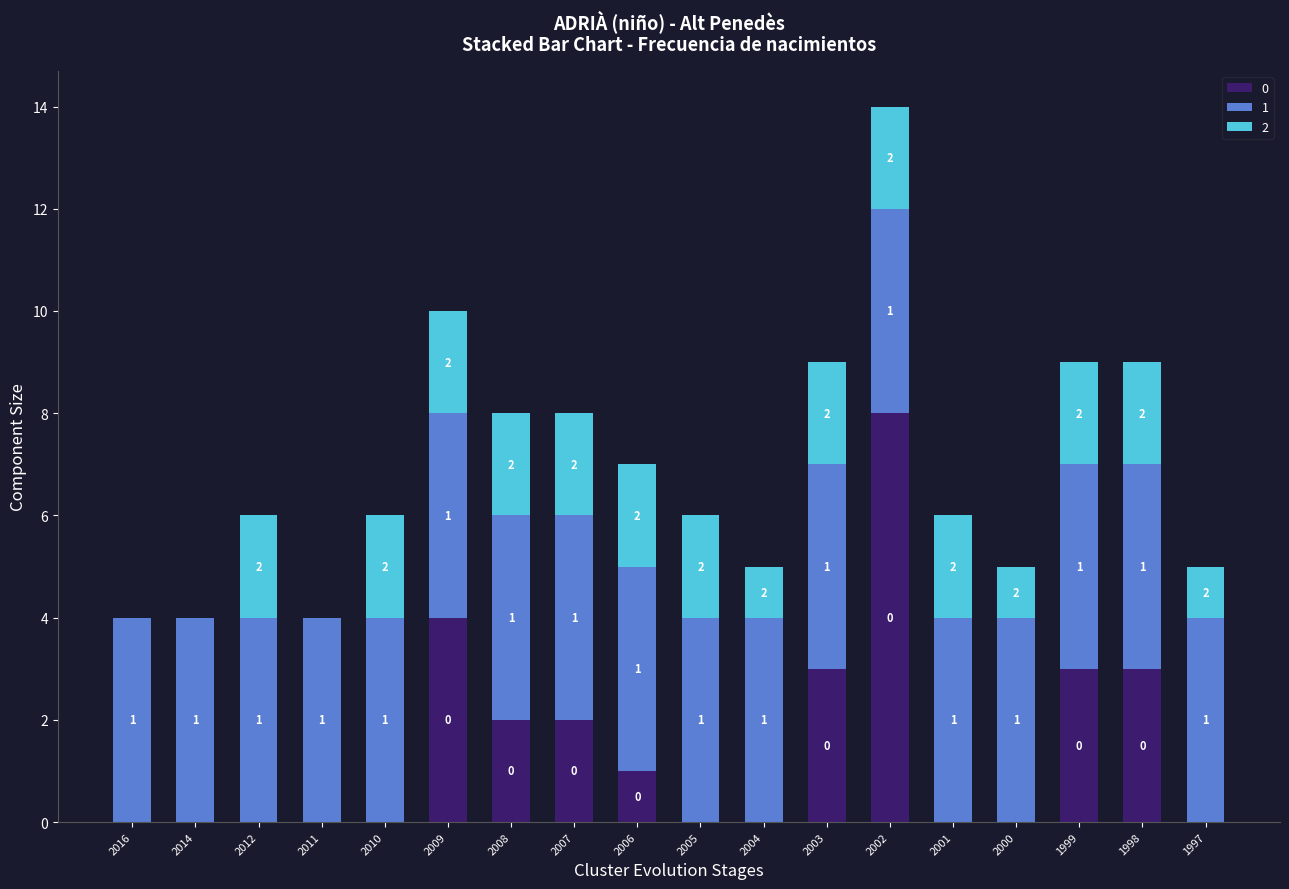

Which category has the highest value in the 0 series?

2002